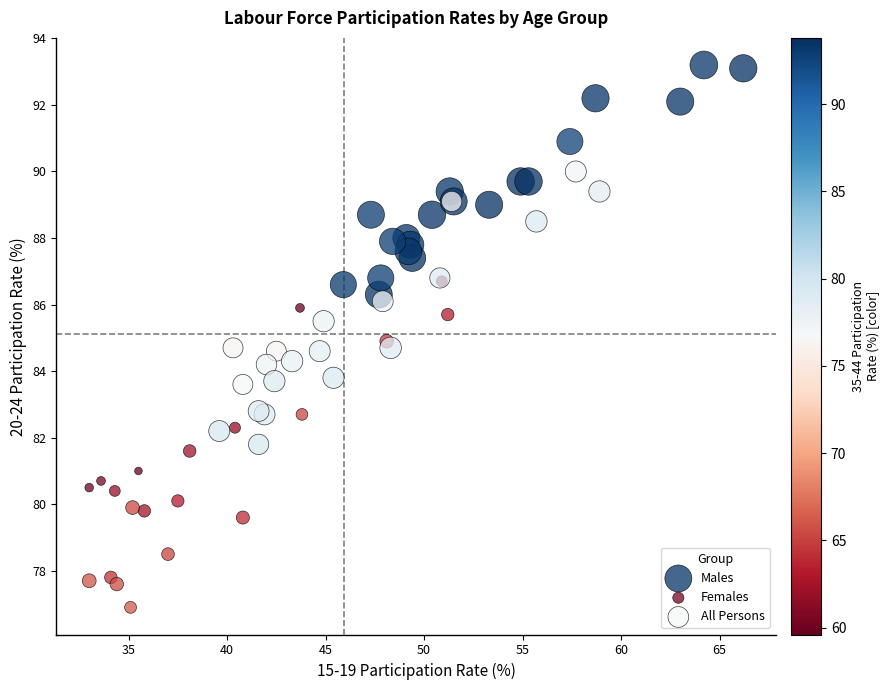

What are all the series names shown in the legend?

Males, Females, All Persons